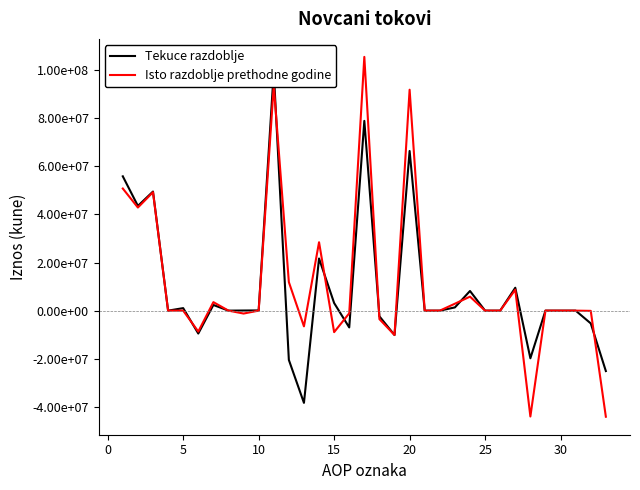

What is the sum of all Tekuce razdoblje values?

302773027